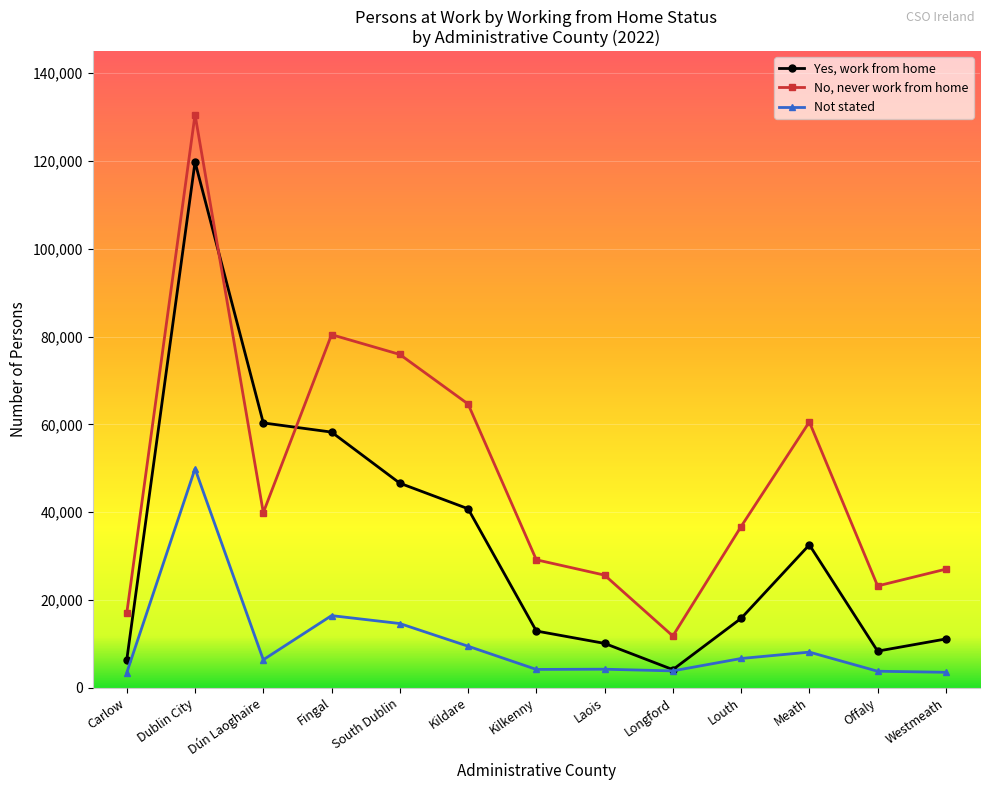

What is the sum of all No, never work from home values?

622392